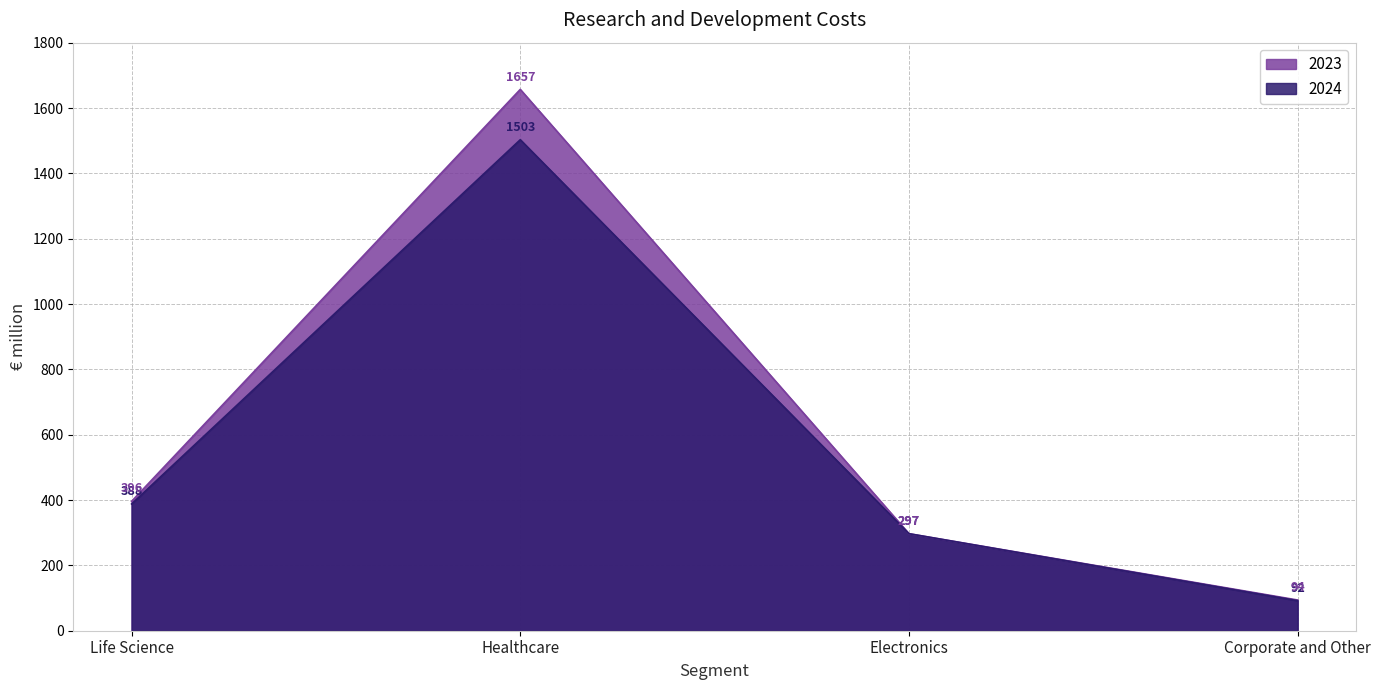

How many data points in 2023 are less than 396?

2